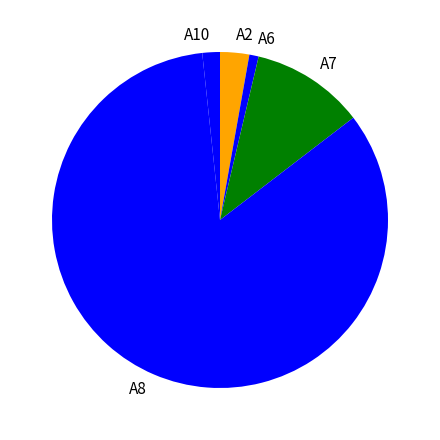

Do A10 and A6 together represent more than half of the pie?

No